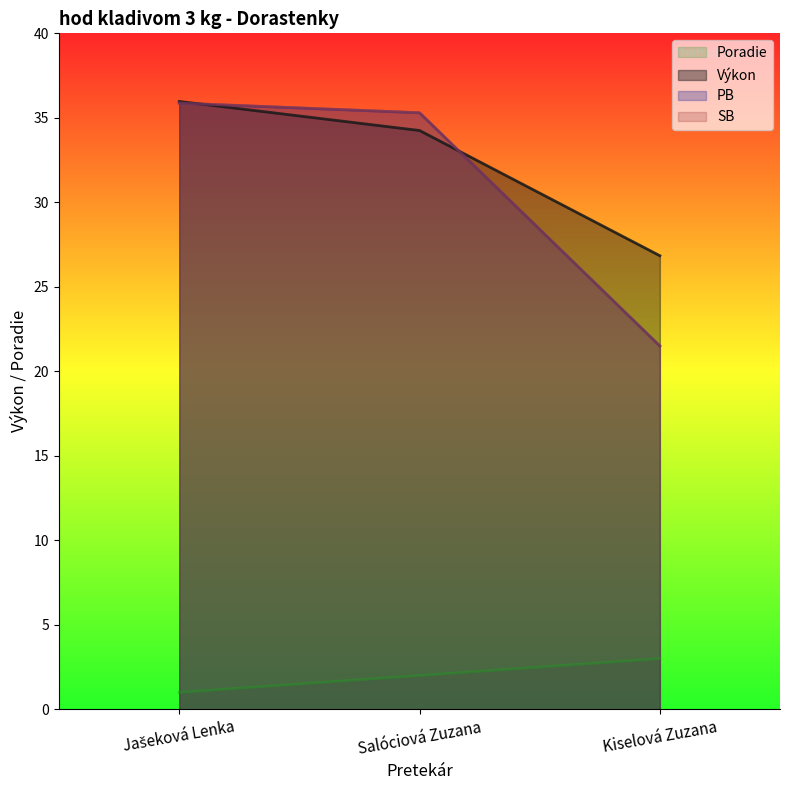

Which series has the largest range (max minus min)?

PB